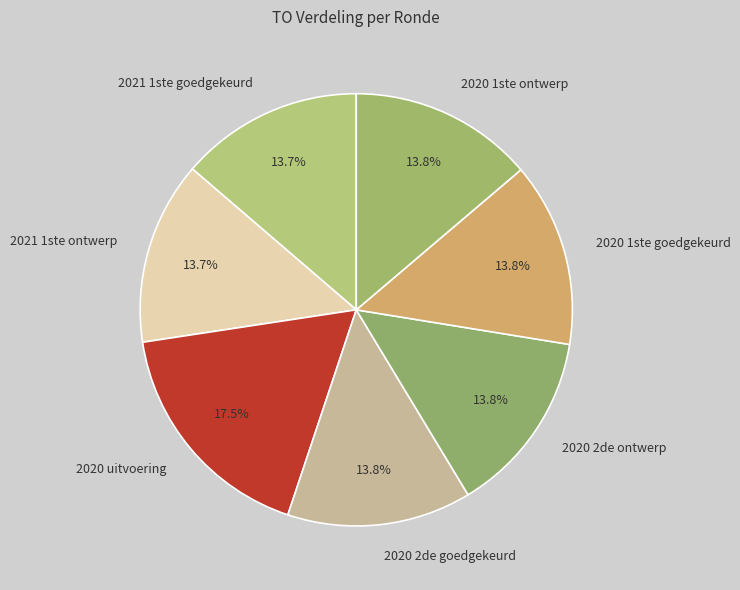

Which slice is the largest?

2020 uitvoering